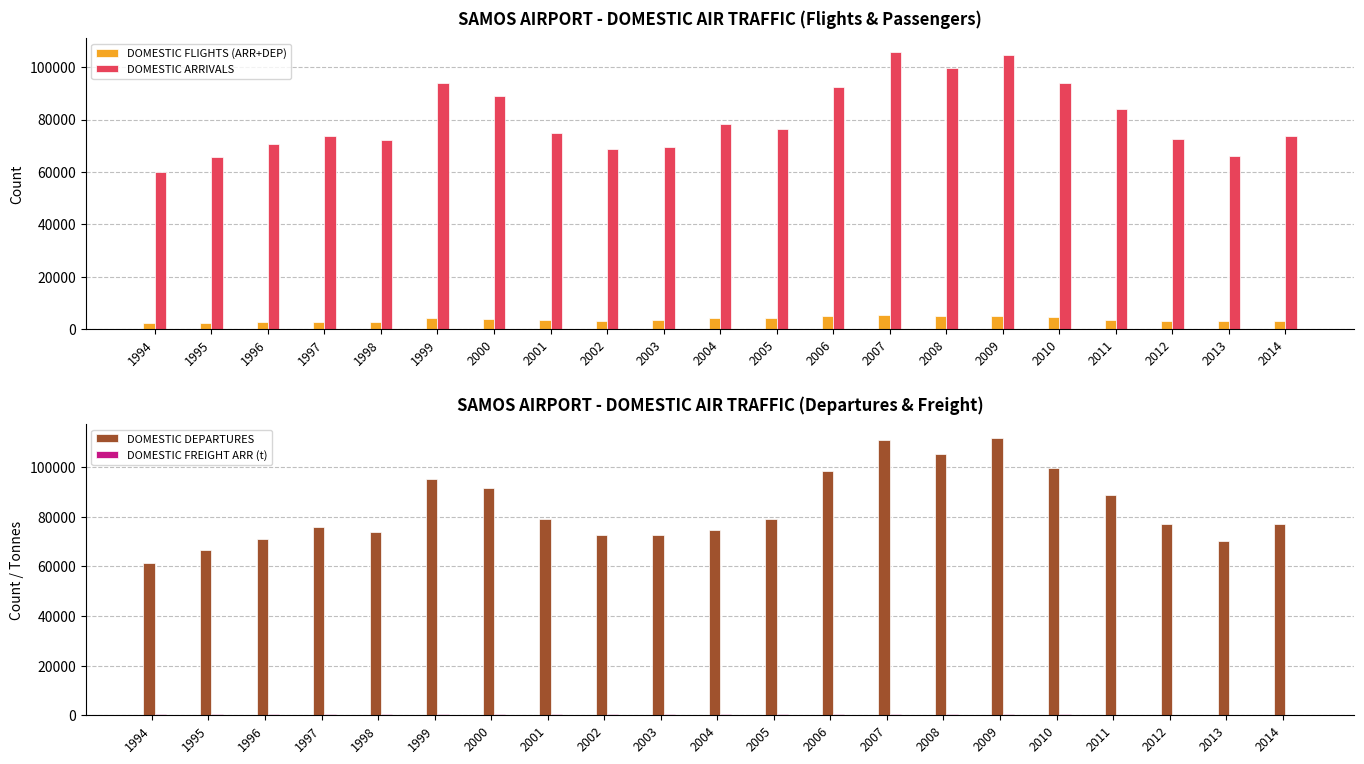

Which series has the largest total across all categories?

DOMESTIC DEPARTURES